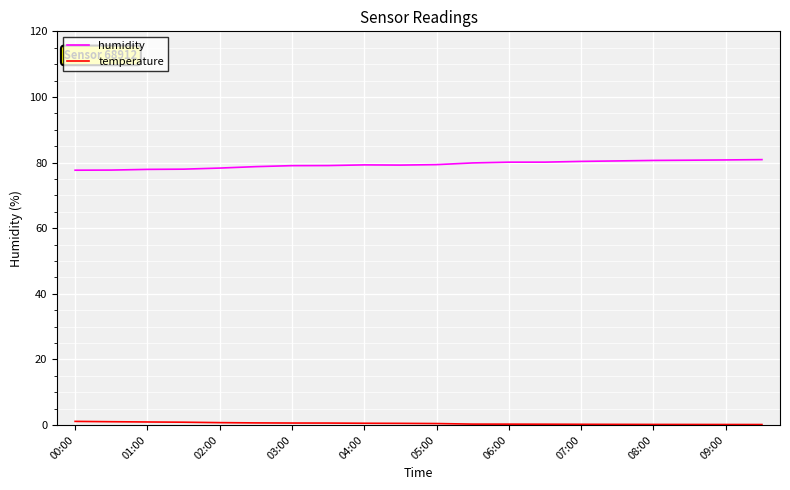

Does the chart have visible grid lines?

Yes